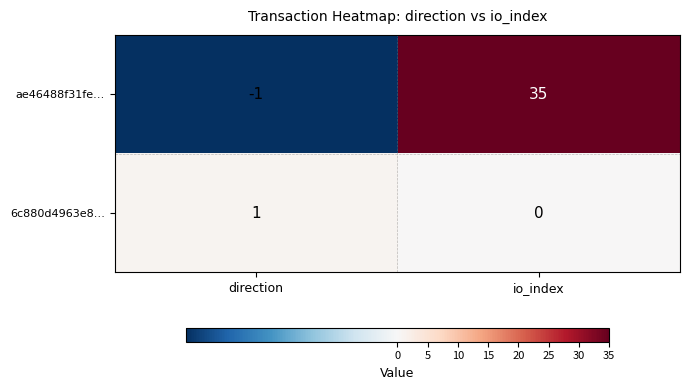

What is the maximum value shown in the chart?

35